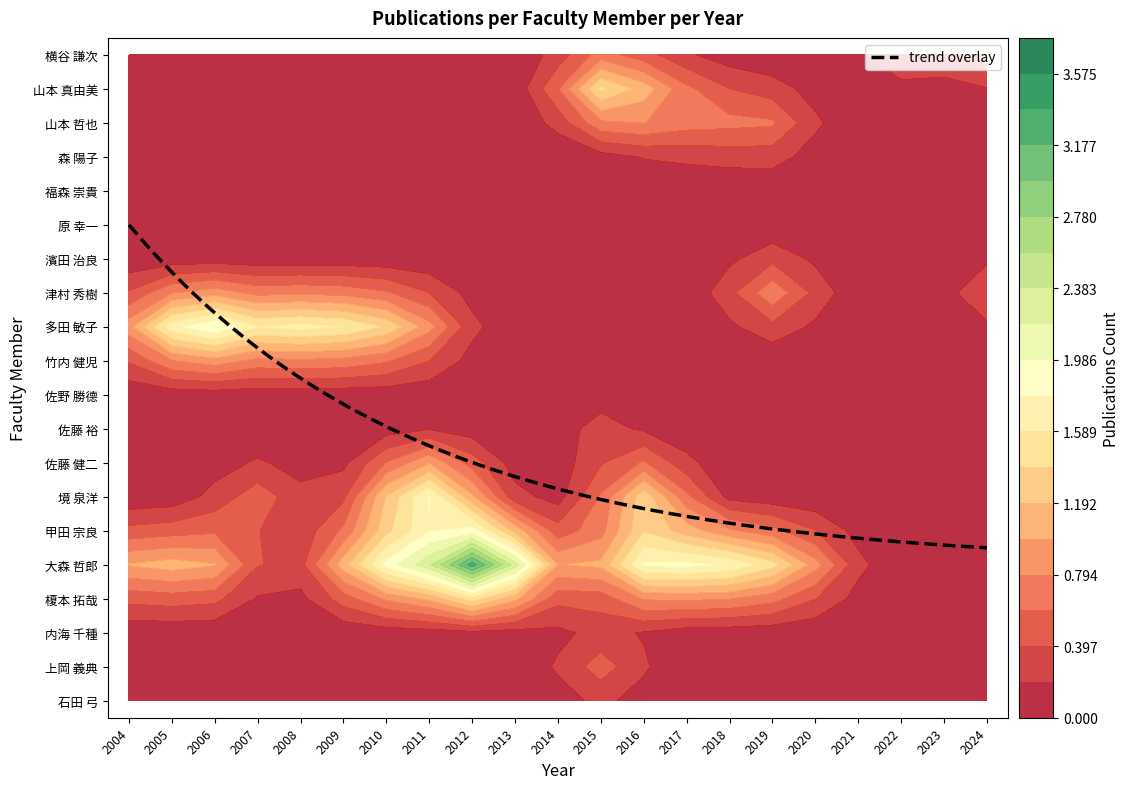

What is the sum of all 佐藤 健二 values?

1